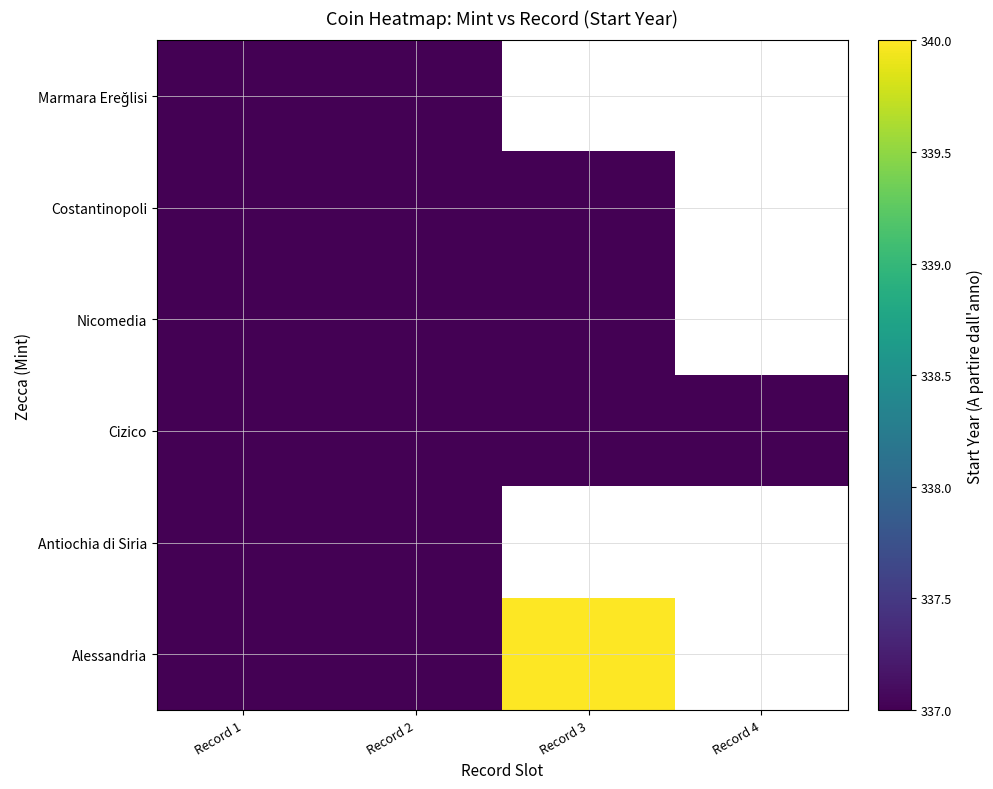

Which has a higher value, Record 1 or Record 4?

Record 4